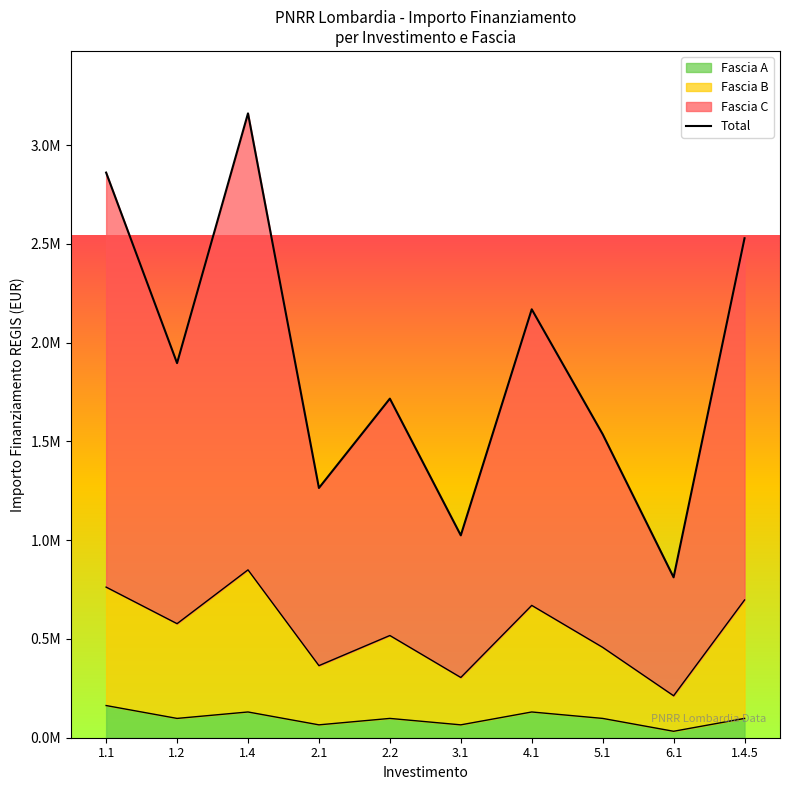

At which category does the chart reach its peak across all series?

1.4